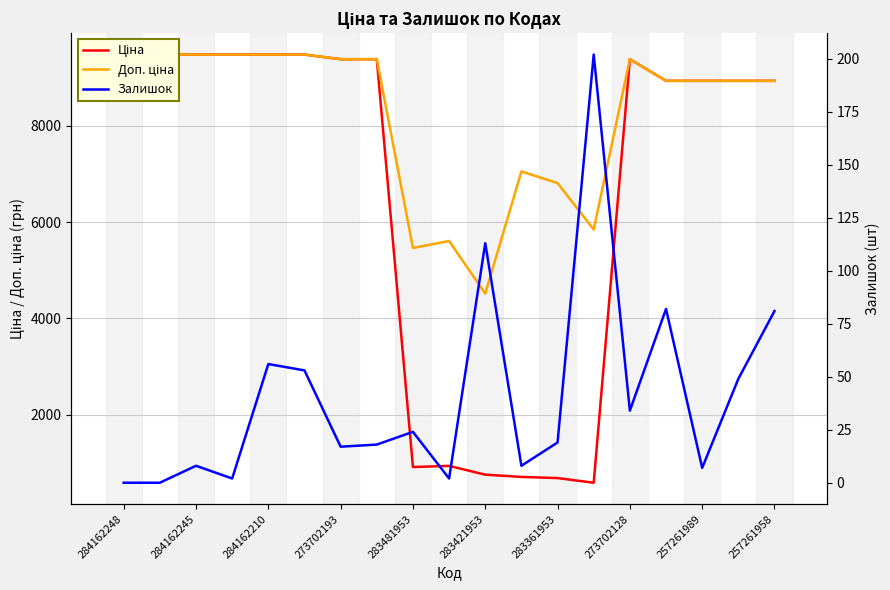

Is the value of Залишок at 257261989 greater than the value of Доп. ціна at 17?

No